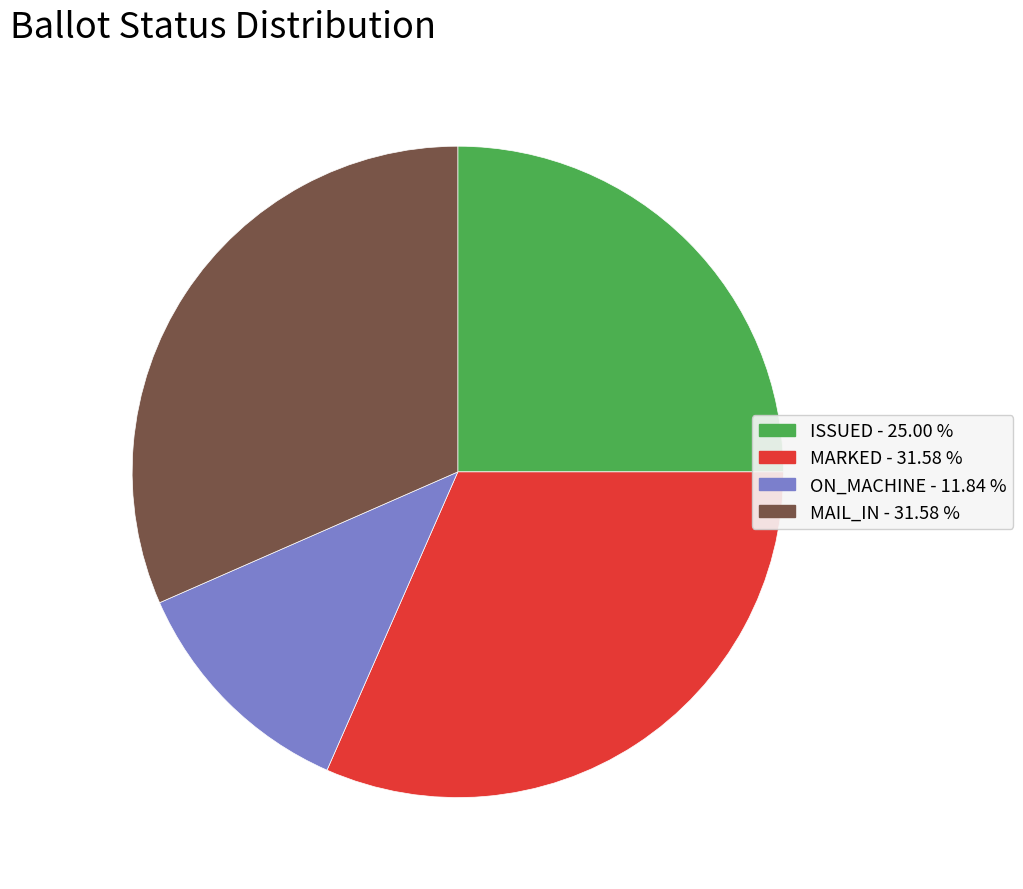

Is there any slice that represents more than half of the pie?

No